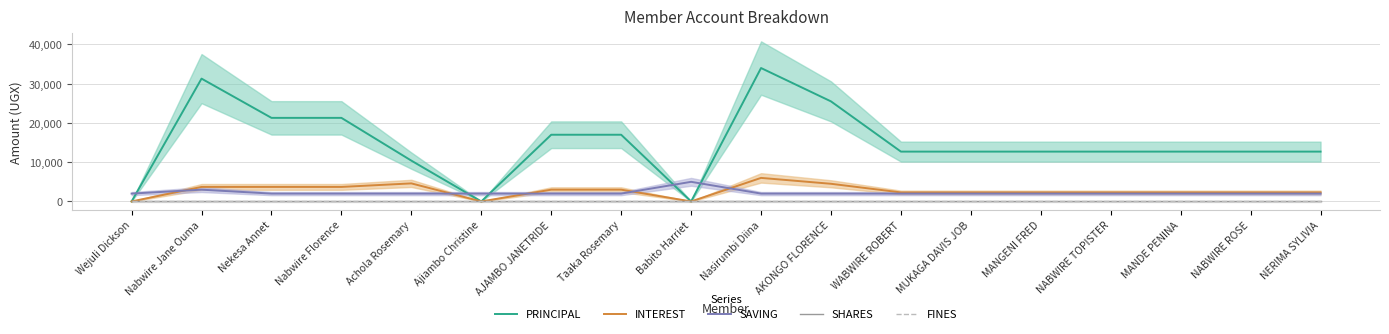

Where does the PRINCIPAL series first go above 12700?

Nabwire Jane Ouma